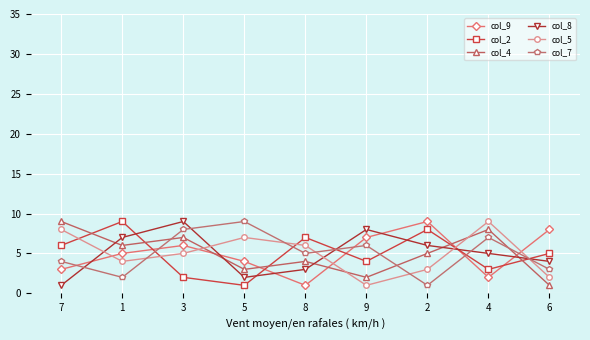

What is the average value of the col_7 series?

5